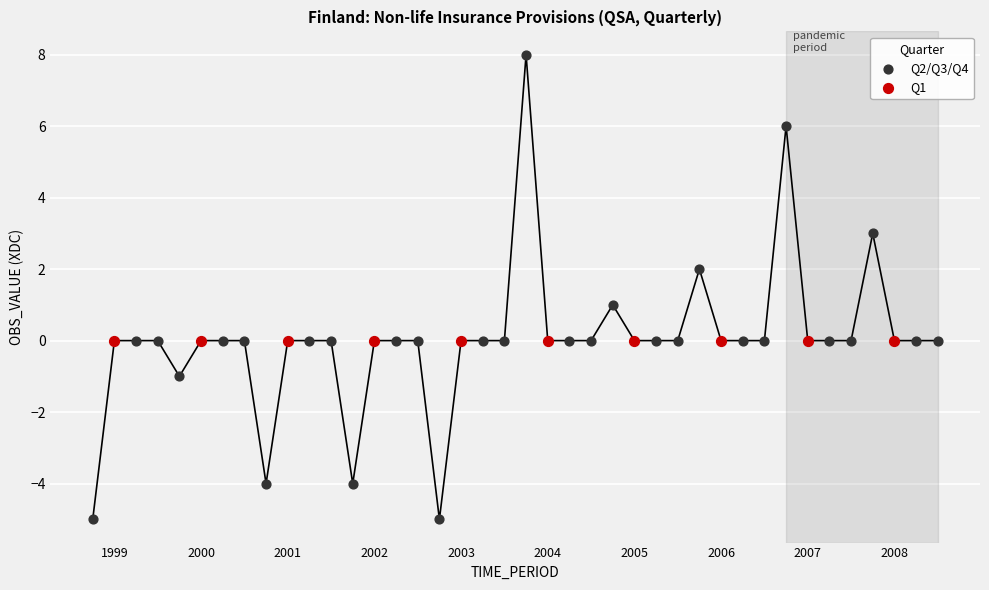

What are all the series names shown in the legend?

Q2/Q3/Q4, Q1